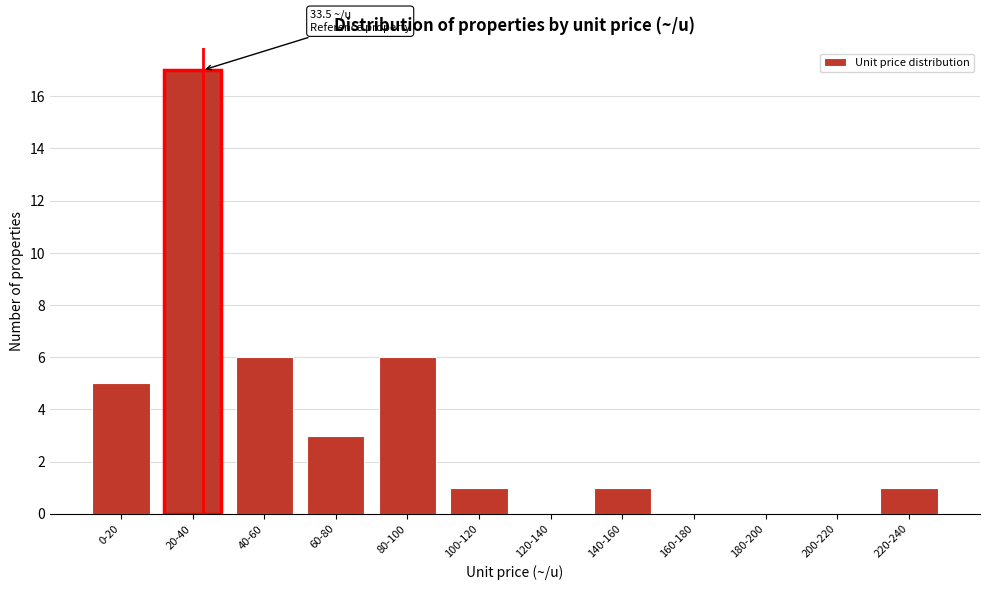

Reading left to right, extract all data points from this chart.

0-20=5	20-40=17	40-60=6	60-80=3	80-100=6	100-120=1	120-140=0	140-160=1	160-180=0	180-200=0	200-220=0	220-240=1